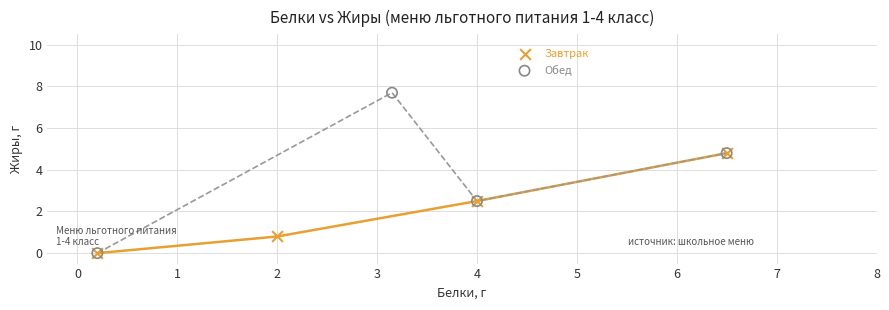

Which series has the widest spread of Y values?

Обед